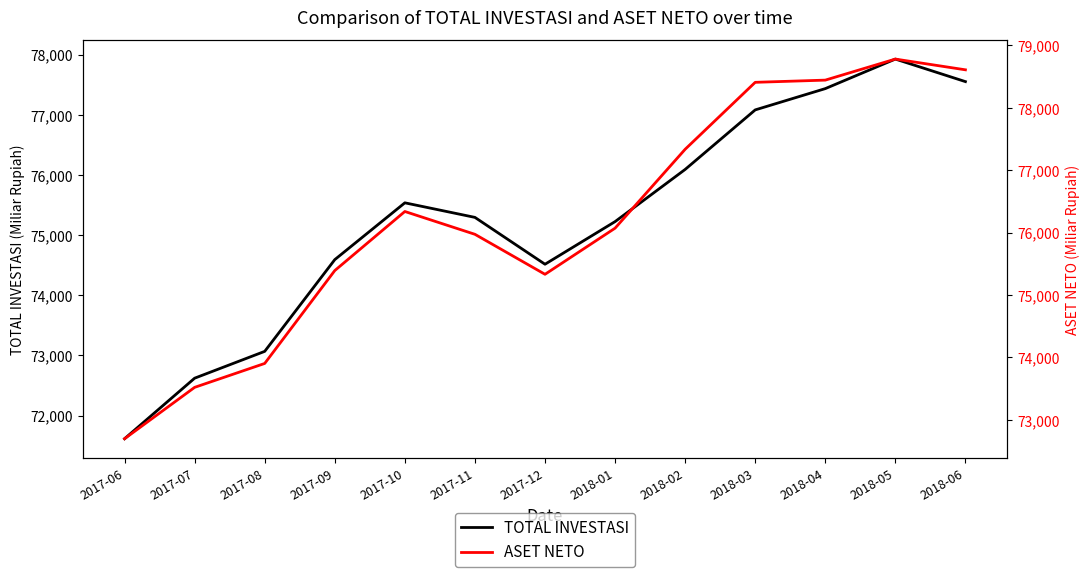

What is the difference between the highest and lowest values at 2017-09?

798.6